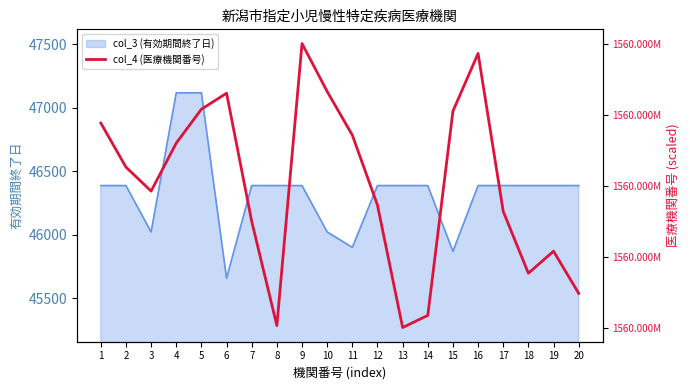

How many lines are shown in the chart?

1